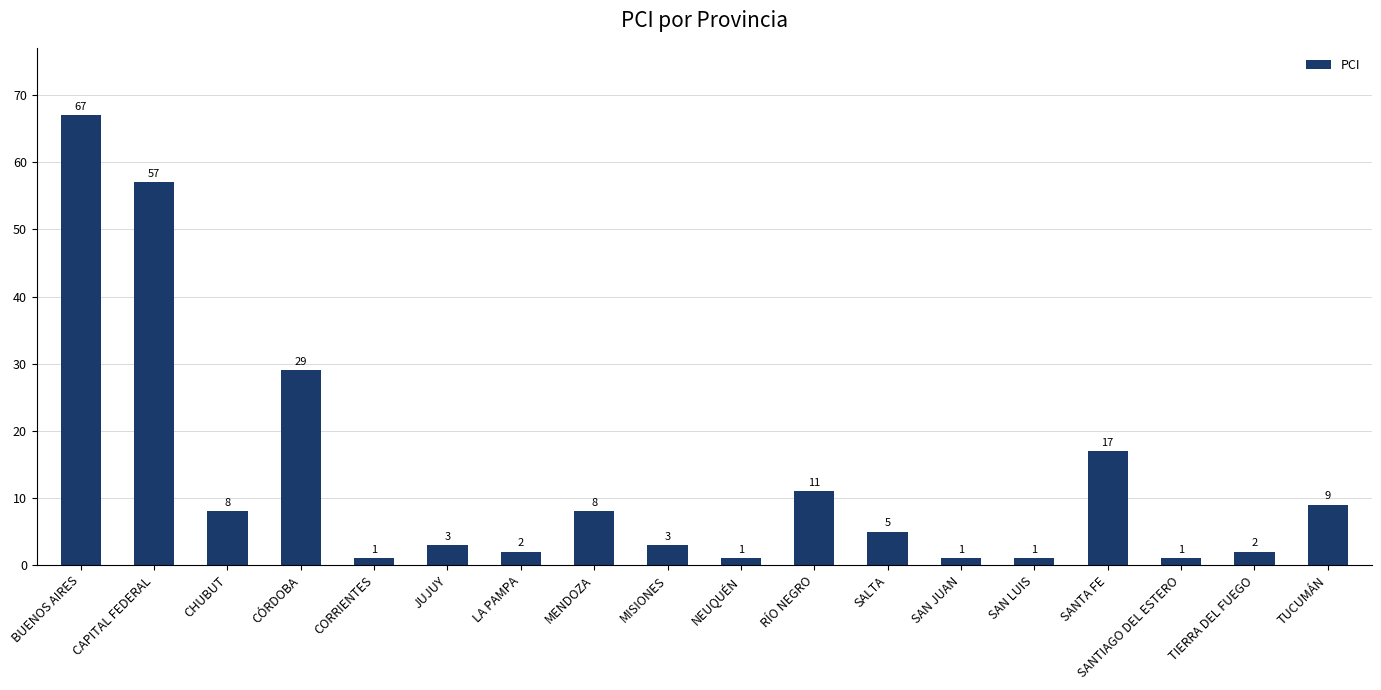

At which label does the data first exceed 5?

BUENOS AIRES